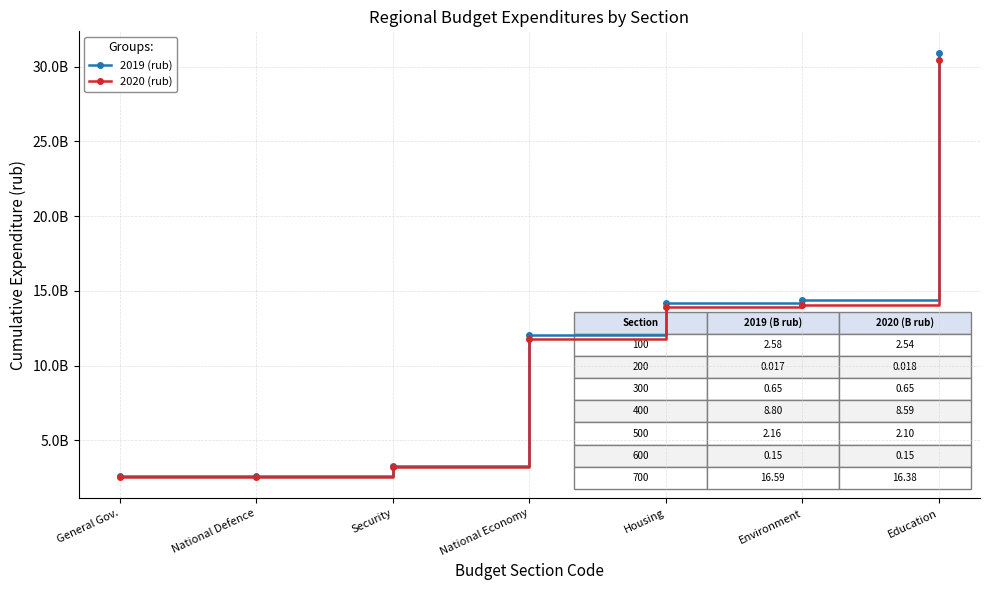

Between Security and Environment, which series saw the biggest shift?

2019 (rub)